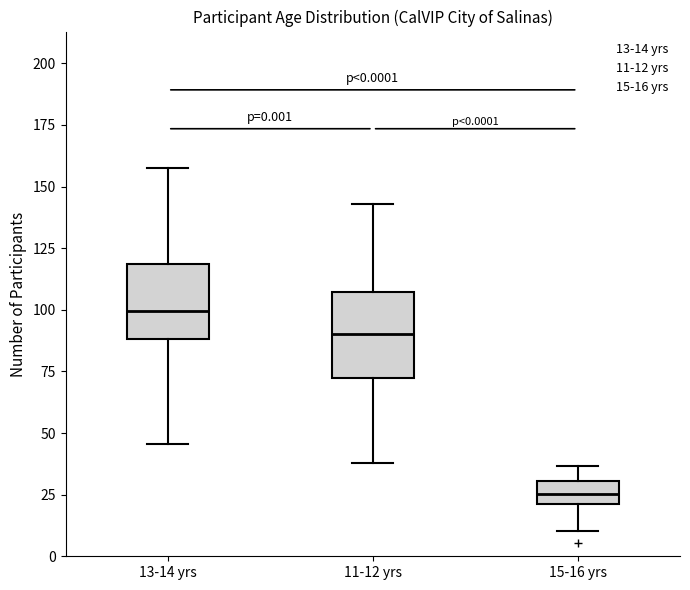

Reading left to right, transcribe this box plot: for each box, give where its median line is, the range the box spans, and where its two whiskers end, as read against the y-axis. The values are not printed on the chart, so give them approximately, as read against the axis.

13-14 yrs: median 100, box 90 to 120, whiskers 45 to 160
11-12 yrs: median 90, box 70 to 105, whiskers 40 to 145
15-16 yrs: median 25, box 20 to 30, whiskers 10 to 35